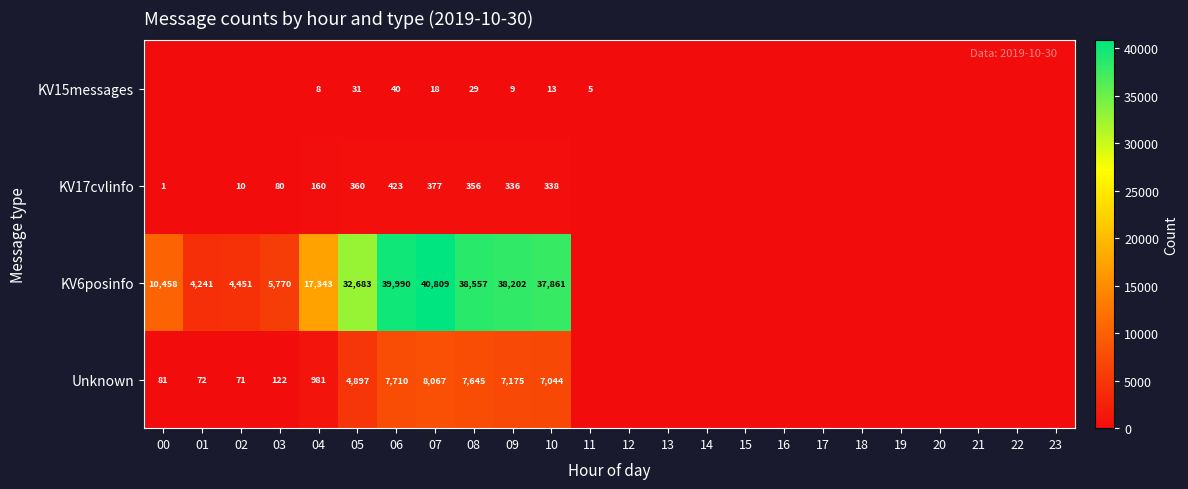

What is the difference between the highest and lowest values at 09?

38193